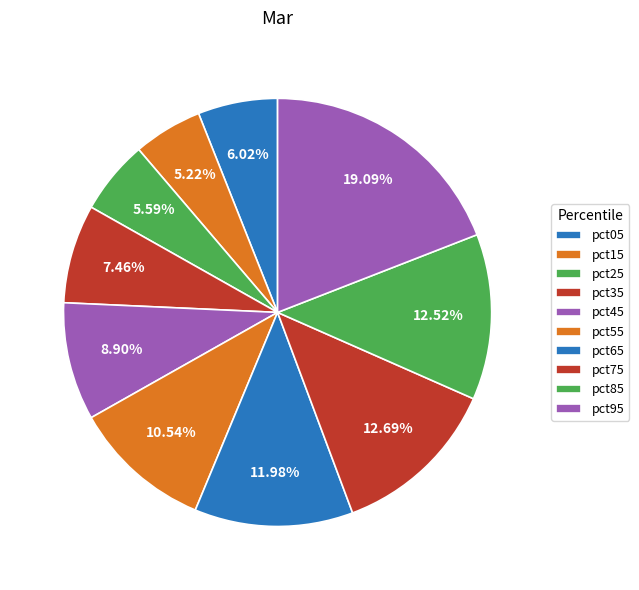

What percentage do pct95 and pct35 together represent?

26.5%